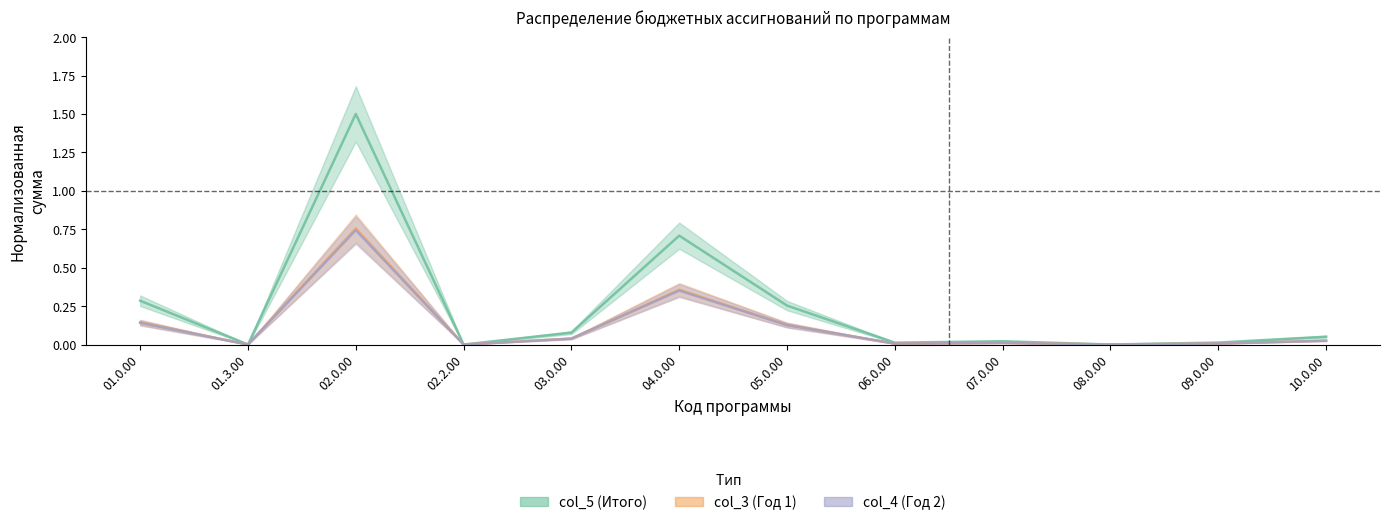

What is the label of the 12th point from the left?

10.0.00